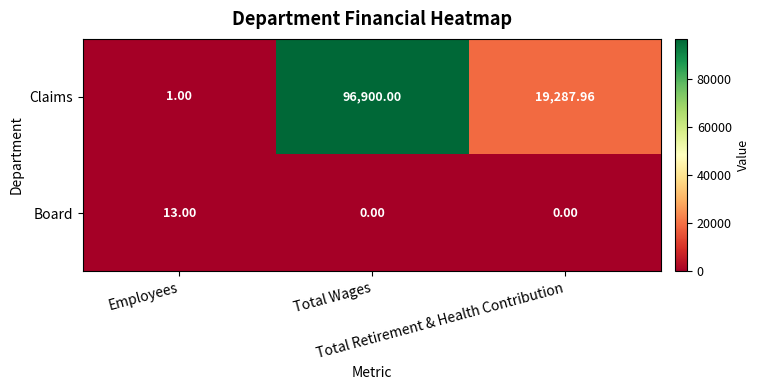

Rank the series by their maximum value, from lowest to highest.

Board, Claims